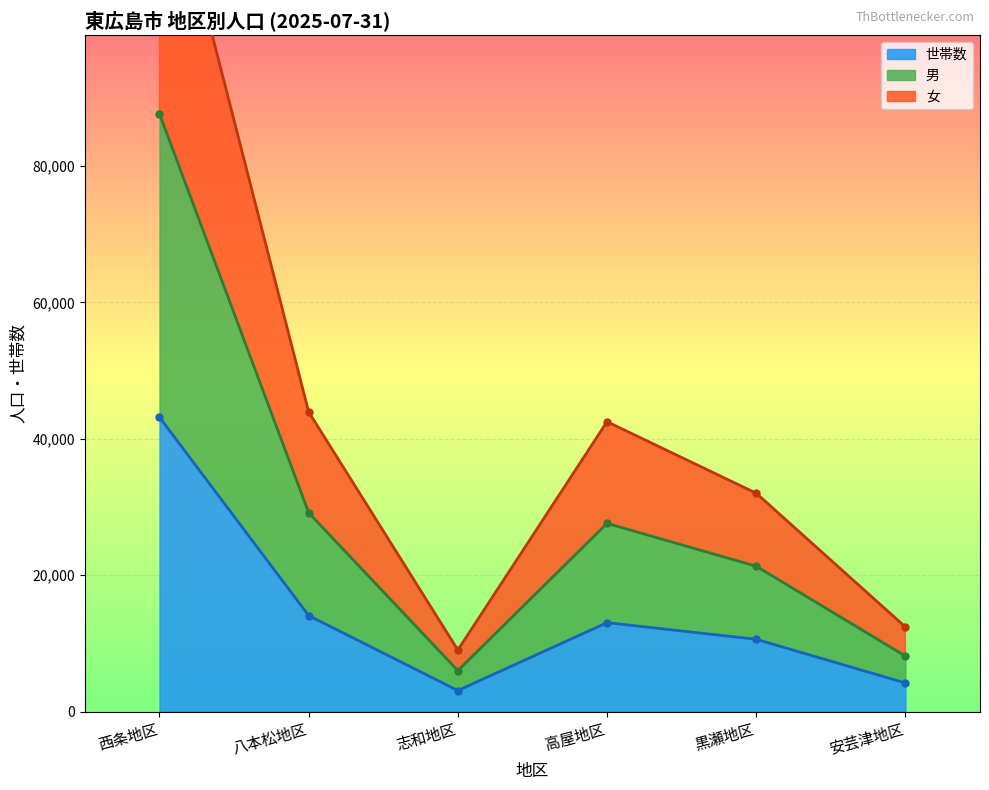

True or false: 黒瀬地区 and 西条地区 intersect in this chart.

False